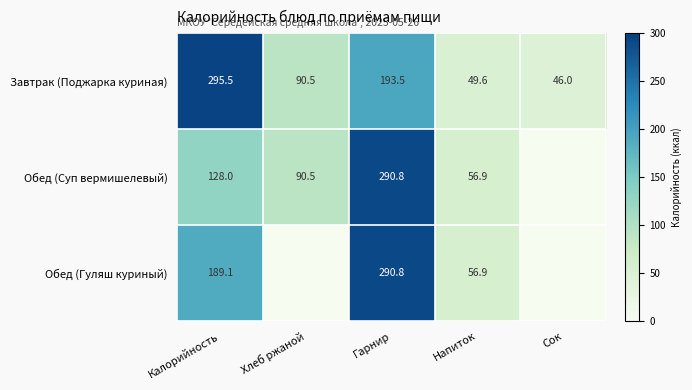

What is the difference between the highest and lowest values at Калорийность?

167.5